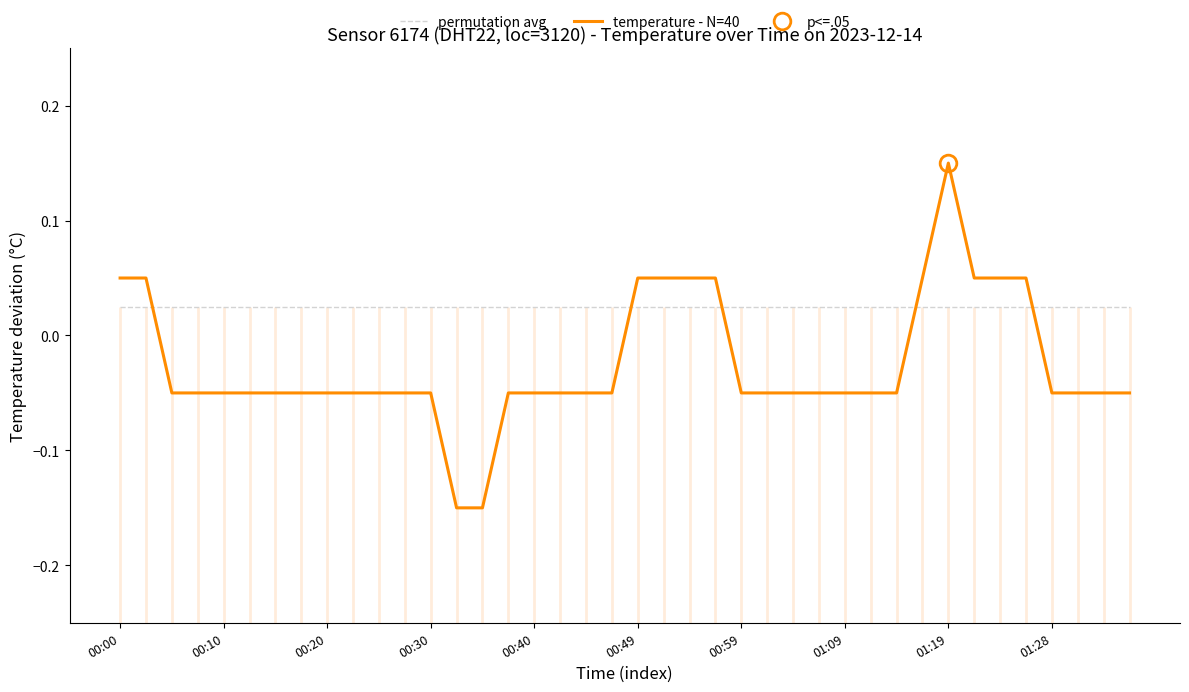

Reading left to right, extract all data points from this chart.

permutation avg: 0.0	0.0	0.0	0.0	0.0	0.0	0.0	0.0	0.0	0.0	0.0	0.0	0.0	0.0	0.0	0.0	0.0	0.0	0.0	0.0	0.0	0.0	0.0	0.0	0.0	0.0	0.0	0.0	0.0	0.0	0.0	0.0	0.0	0.0	0.0	0.0	0.0	0.0	0.0	0.0
temperature - N=40: 0.1	0.1	-0.0	-0.0	-0.0	-0.0	-0.0	-0.0	-0.0	-0.0	-0.0	-0.0	-0.0	-0.1	-0.1	-0.0	-0.0	-0.0	-0.0	-0.0	0.1	0.1	0.1	0.1	-0.0	-0.0	-0.0	-0.0	-0.0	-0.0	-0.0	0.1	0.2	0.1	0.1	0.1	-0.0	-0.0	-0.0	-0.0